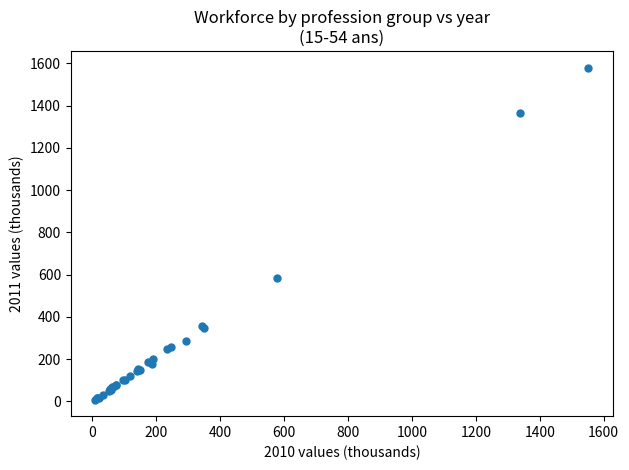

What Y value in the scatter plot is closest to 794?

586.3